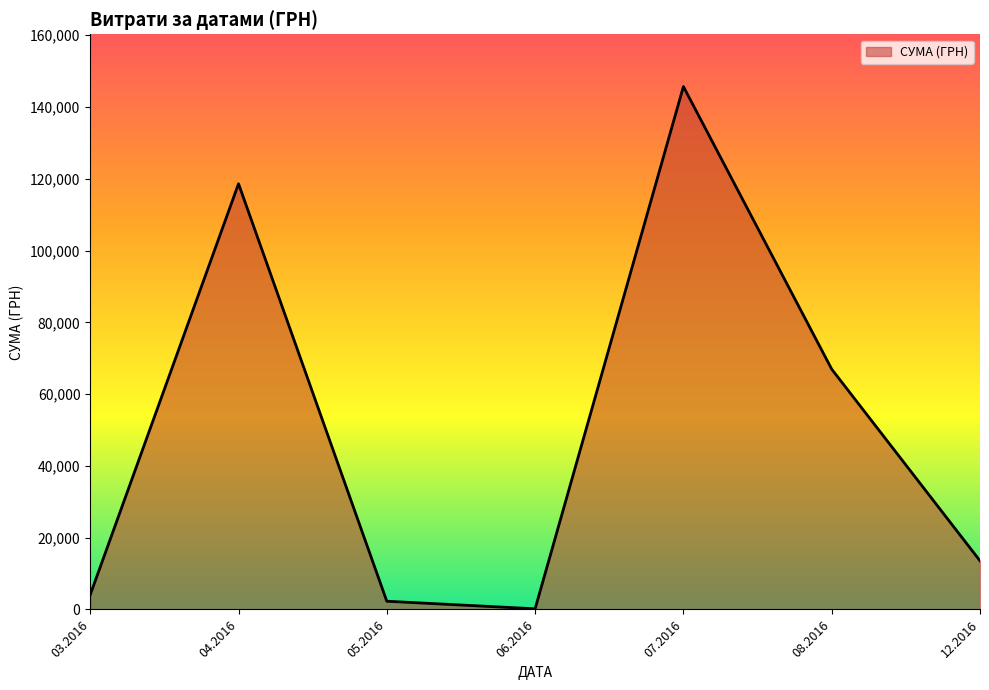

Which category has the highest value across all series?

07.2016